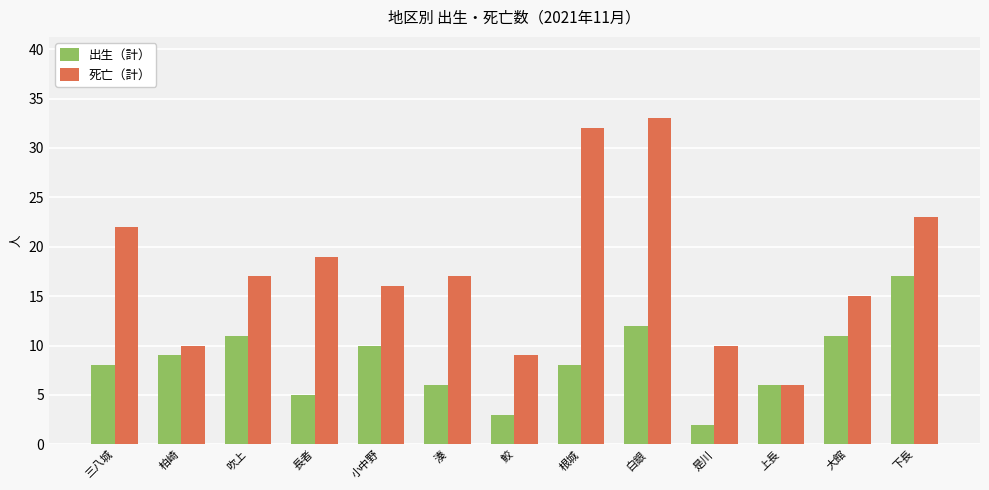

What is the difference between the 出生（計） values at 小中野 and 柏崎?

1